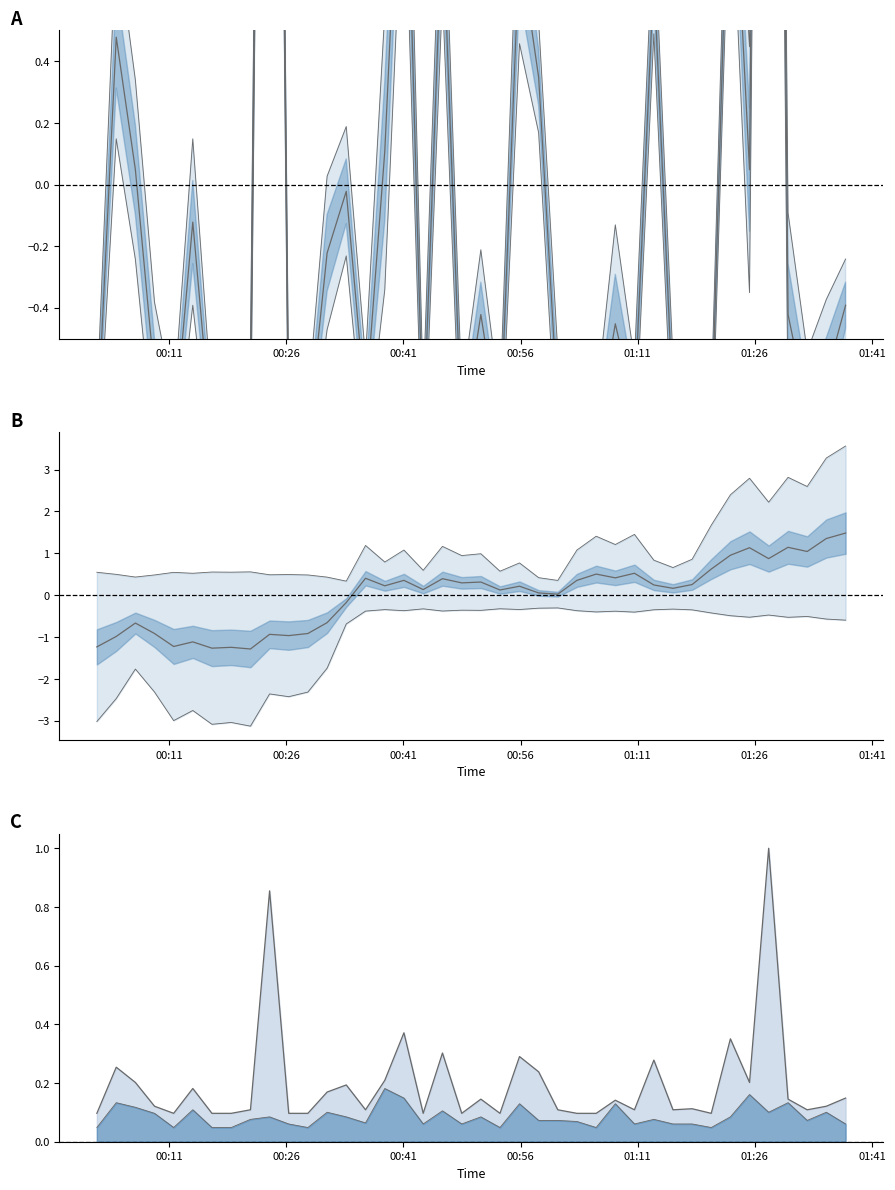

Reading left to right, transcribe all the data shown in this chart.

SDS_P1: -0.8	0.5	0.0	-0.6	-0.8	-0.1	-0.8	-0.8	-0.7	5.4	-0.8	-0.8	-0.2	-0.0	-0.7	0.1	1.4	-0.8	0.9	-0.8	-0.4	-0.8	0.8	0.3	-0.7	-0.8	-0.8	-0.5	-0.7	0.7	-0.7	-0.7	-0.8	1.3	0.0	6.6	-0.4	-0.7	-0.6	-0.4
SDS_P2: 0.0	0.1	0.1	0.1	0.0	0.1	0.0	0.0	0.1	0.1	0.1	0.0	0.1	0.1	0.1	0.2	0.1	0.1	0.1	0.1	0.1	0.0	0.1	0.1	0.1	0.1	0.0	0.1	0.1	0.1	0.1	0.1	0.0	0.1	0.2	0.1	0.1	0.1	0.1	0.1
BME280_humidity: -1.2	-1.0	-0.7	-0.9	-1.2	-1.1	-1.3	-1.2	-1.3	-0.9	-1.0	-0.9	-0.7	-0.2	0.4	0.2	0.4	0.1	0.4	0.3	0.3	0.1	0.2	0.1	0.0	0.4	0.5	0.4	0.5	0.2	0.2	0.3	0.6	1.0	1.1	0.9	1.1	1.0	1.4	1.5